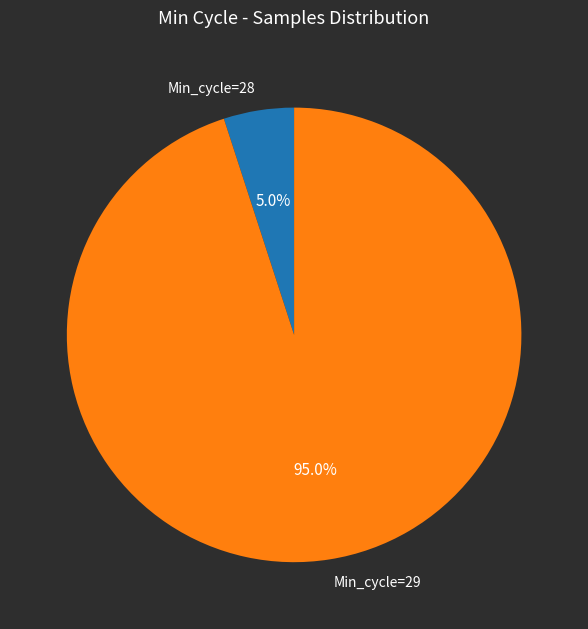

Which slice is the smallest?

Min_cycle=28